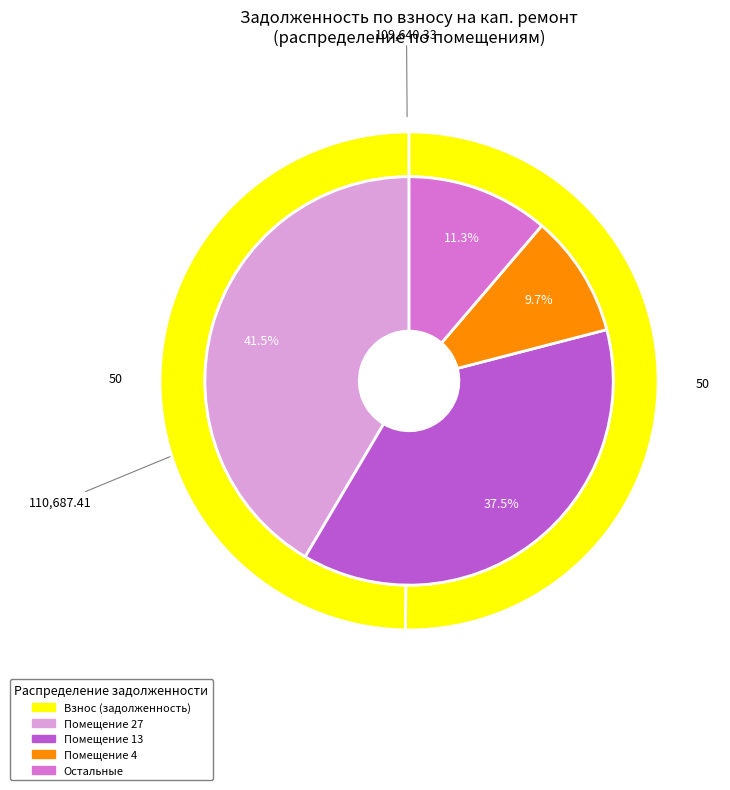

Between 14 and 27, which is larger?

27